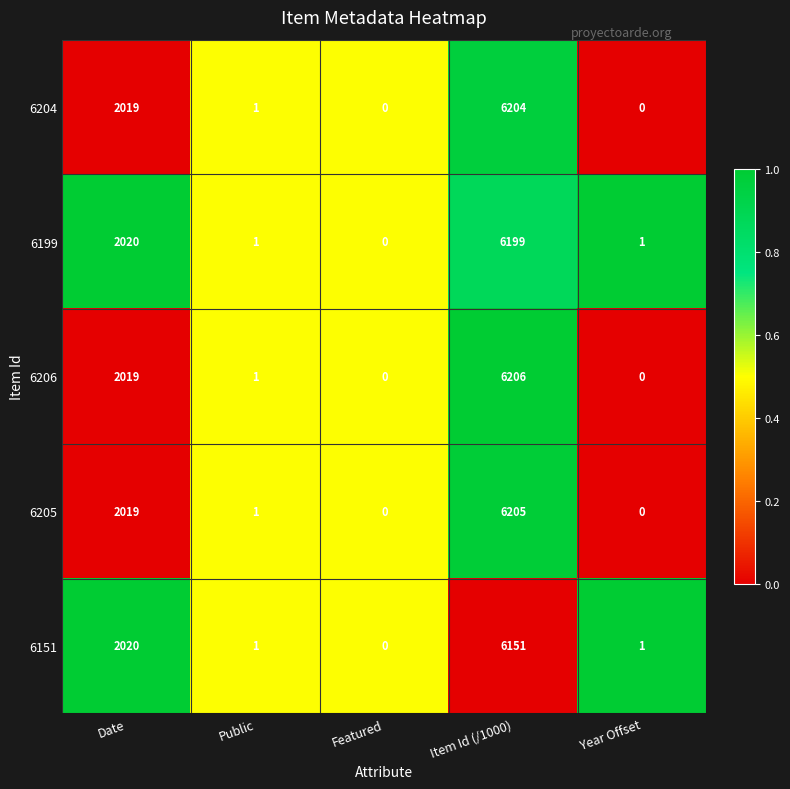

True or false: 6205 has a value of 0 at Featured.

True